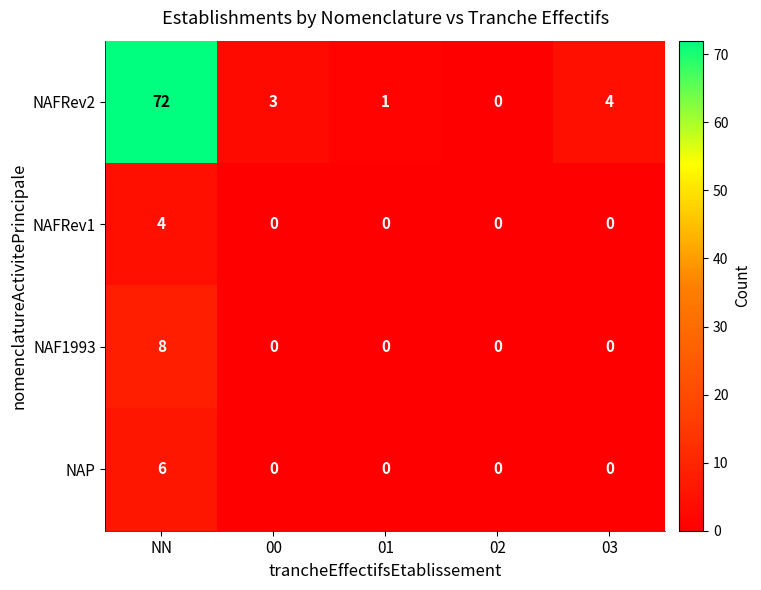

How many values in the NAFRev2 series are below 3?

2